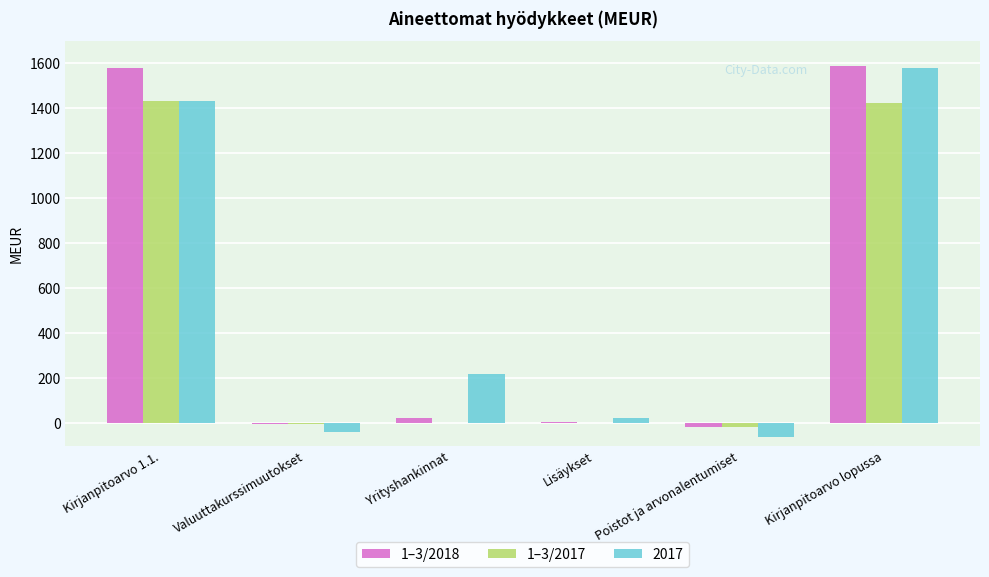

Is the value of 1–3/2018 at Kirjanpitoarvo lopussa greater than the value of 2017 at Valuuttakurssimuutokset?

Yes